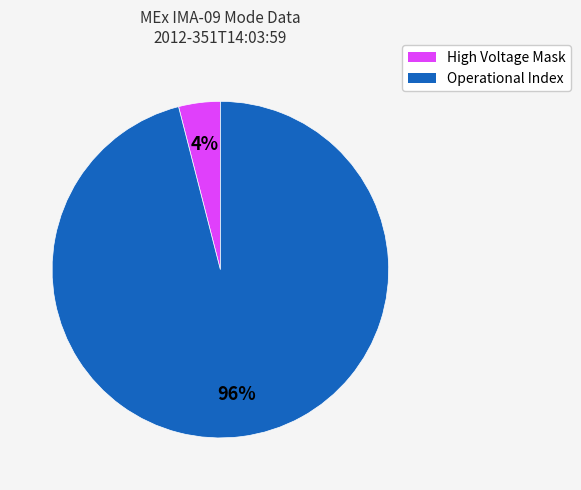

To the nearest percent, what is the average slice percentage?

50%